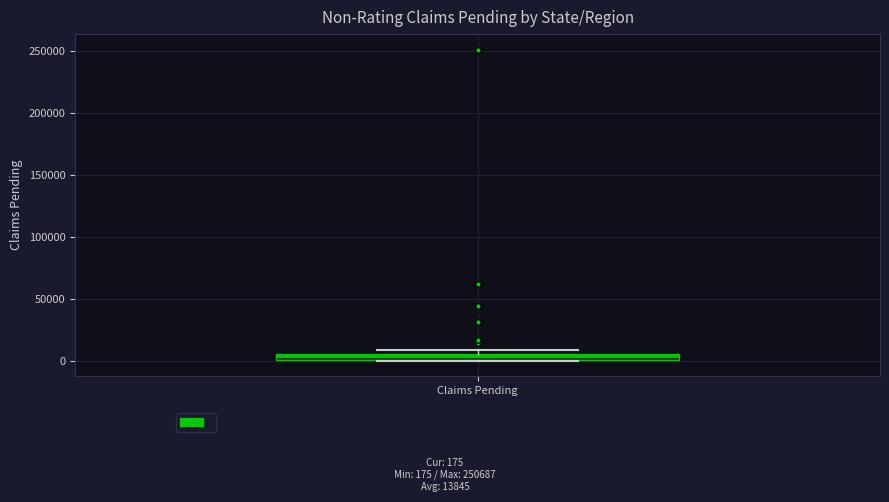

Where is the upper edge of the box for Claims Pending on the y-axis? The values are not printed on the chart, so give them approximately, as read against the axis.

5000